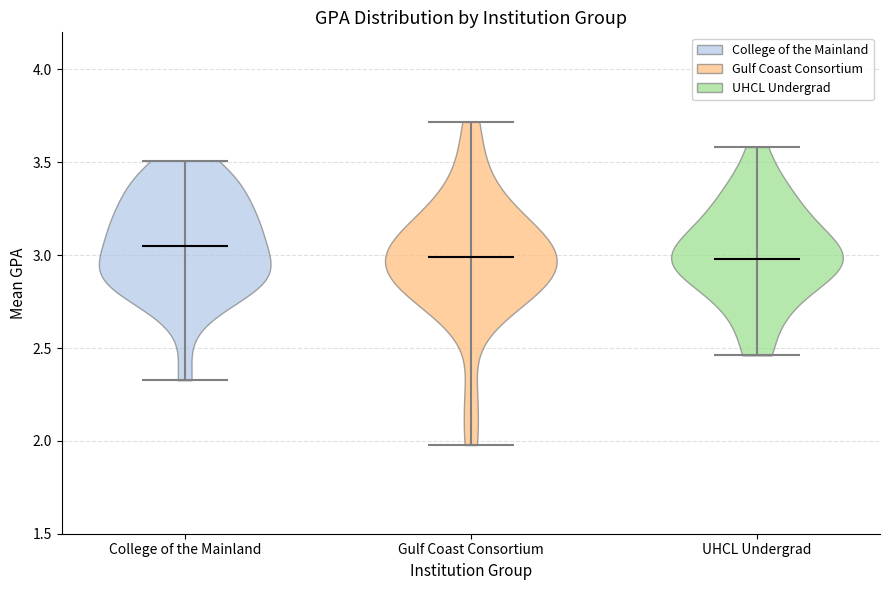

Reading left to right, read every violin against the y-axis: where its median line is, and the lowest and highest points it reaches. The values are not printed on the chart, so give them approximately, as read against the axis.

College of the Mainland: median line 3.05, lowest point 2.35, highest point 3.50
Gulf Coast Consortium: median line 3.00, lowest point 2.00, highest point 3.70
UHCL Undergrad: median line 3.00, lowest point 2.45, highest point 3.60